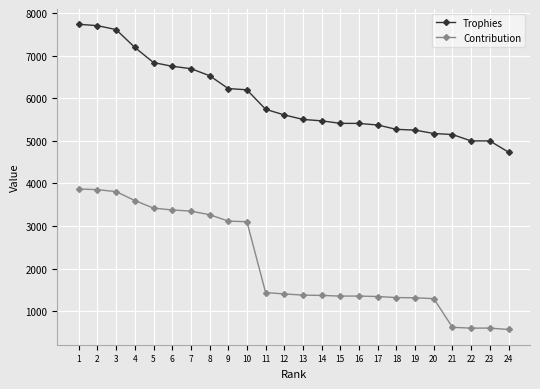

True or false: Contribution and Trophies cross at least once.

False